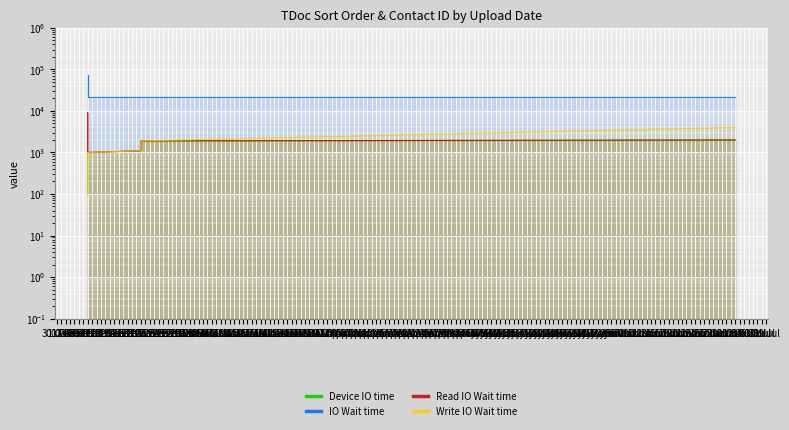

What is the total value across all series at 19 Feb?

24909